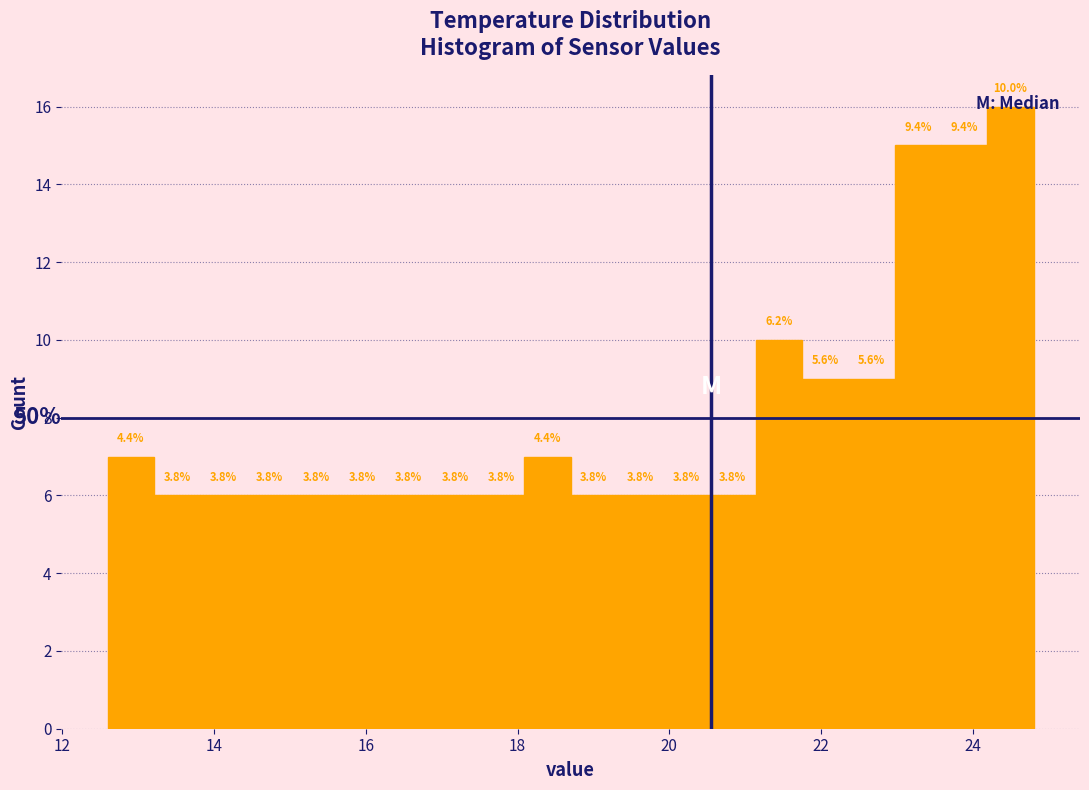

Read against the x-axis, roughly where is the centre of the tallest bar?

24.4